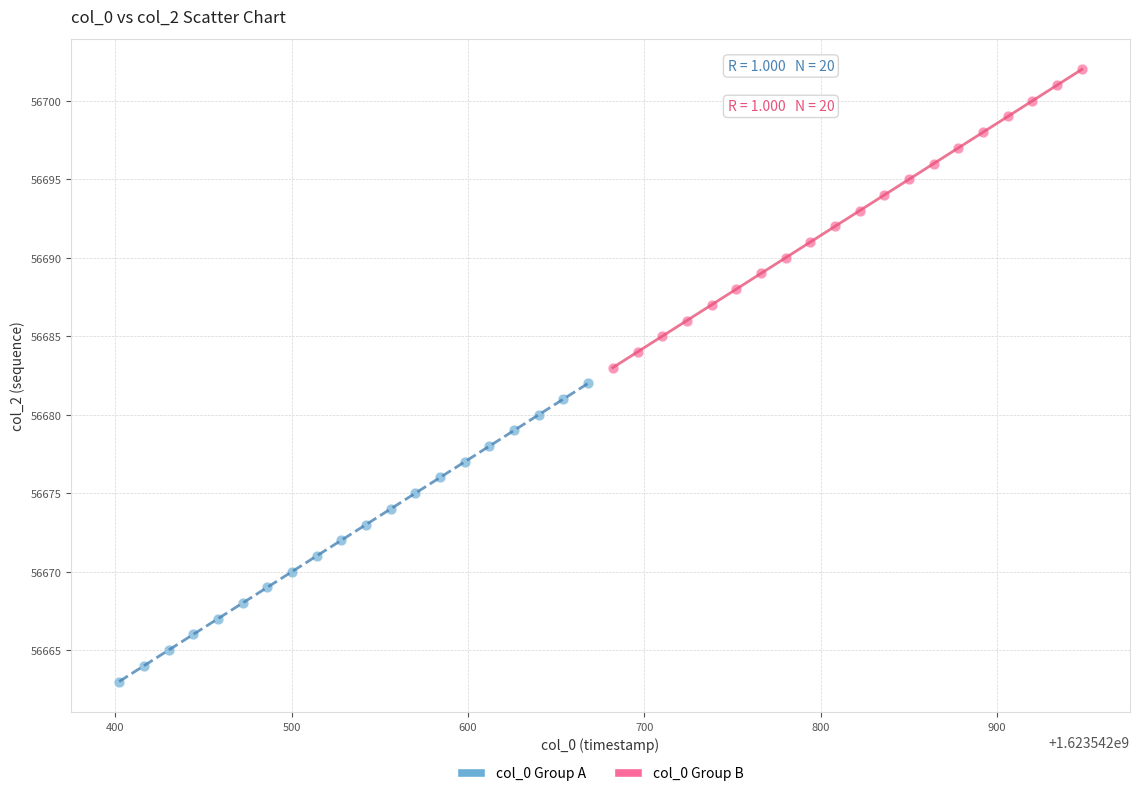

Which series reaches the maximum Y coordinate?

col_0 Group B